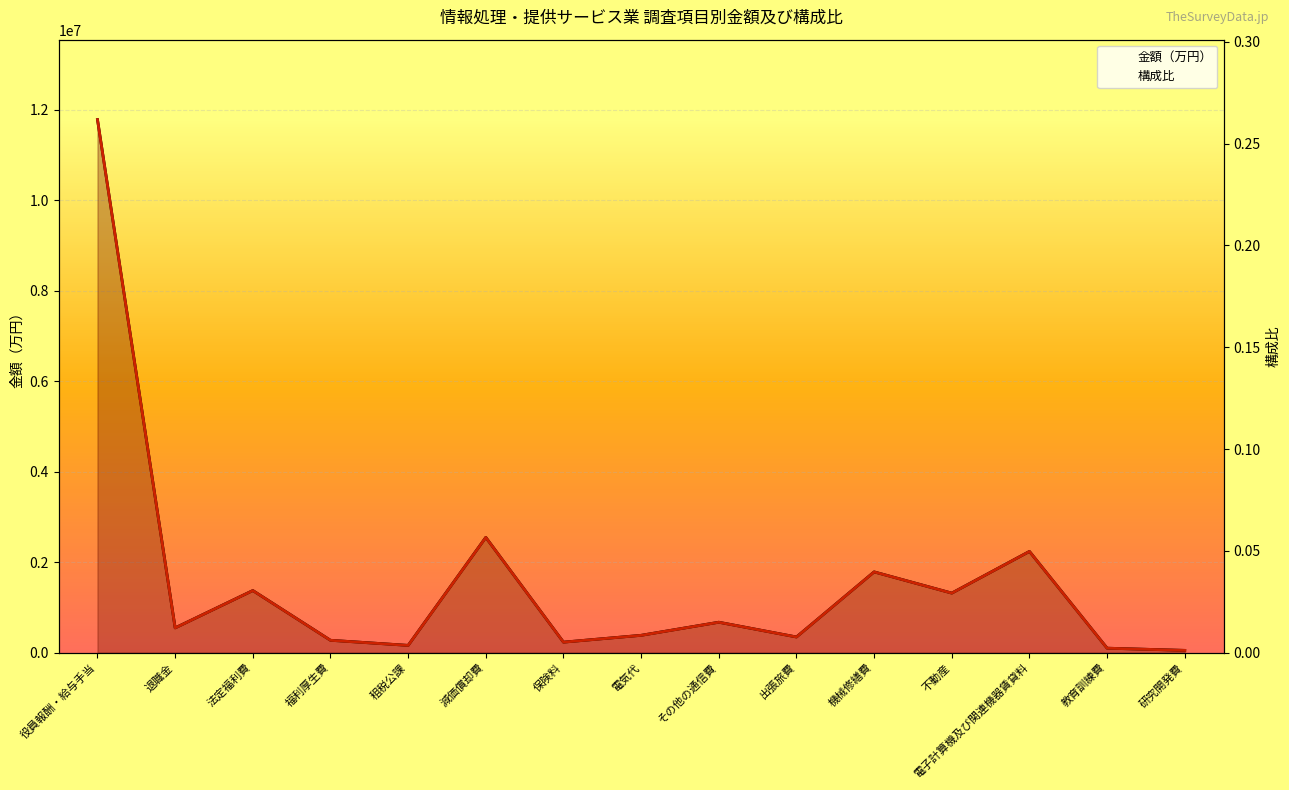

Between 福利厚生費 and 出張旅費, which is larger?

出張旅費